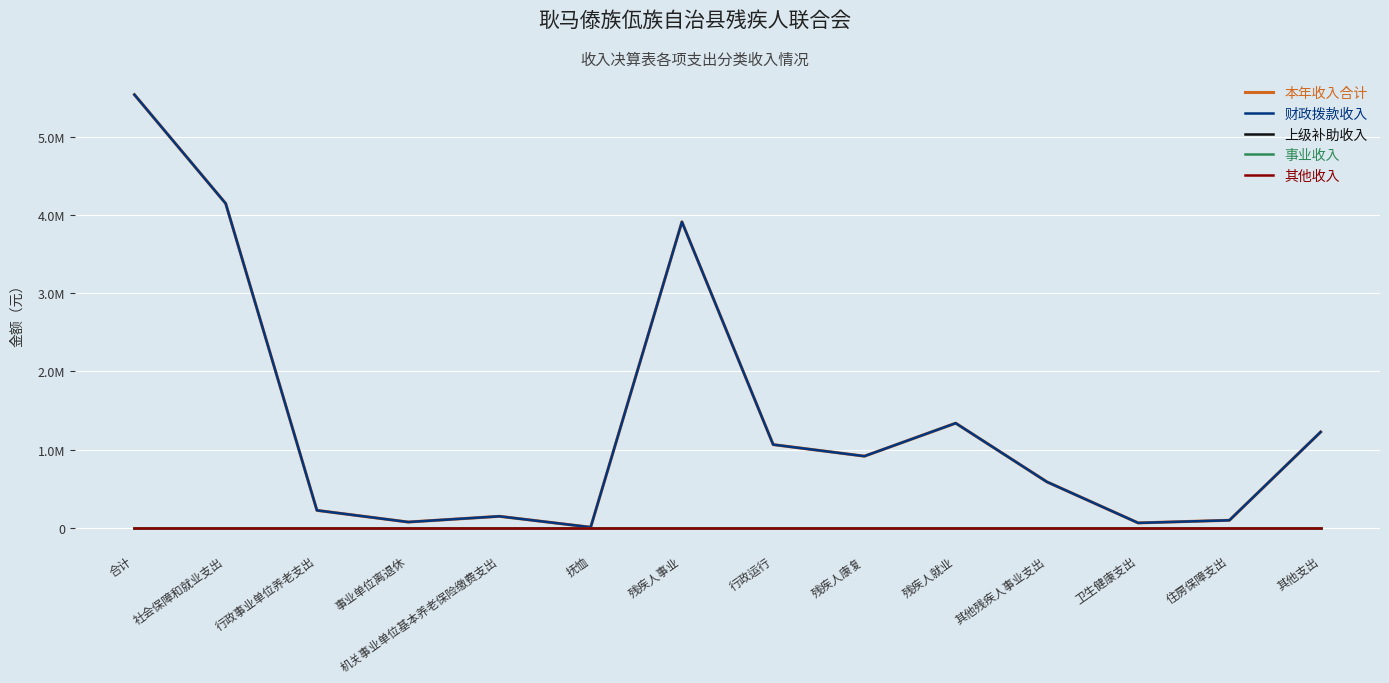

Does the chart have visible grid lines?

Yes